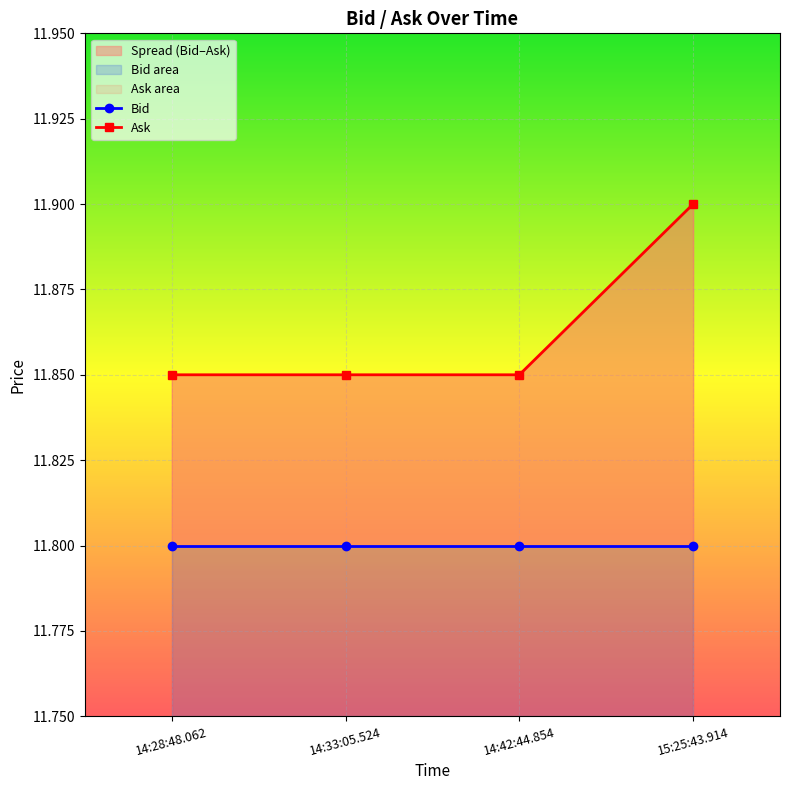

Between 15:25:43.914 and 14:33:05.524, which is larger?

15:25:43.914